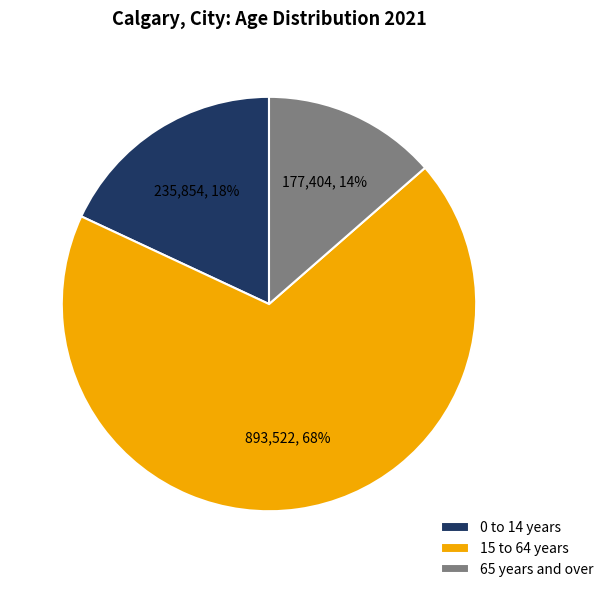

To the nearest percent, what is the combined percentage of 15 to 64 years and 65 years and over?

82%